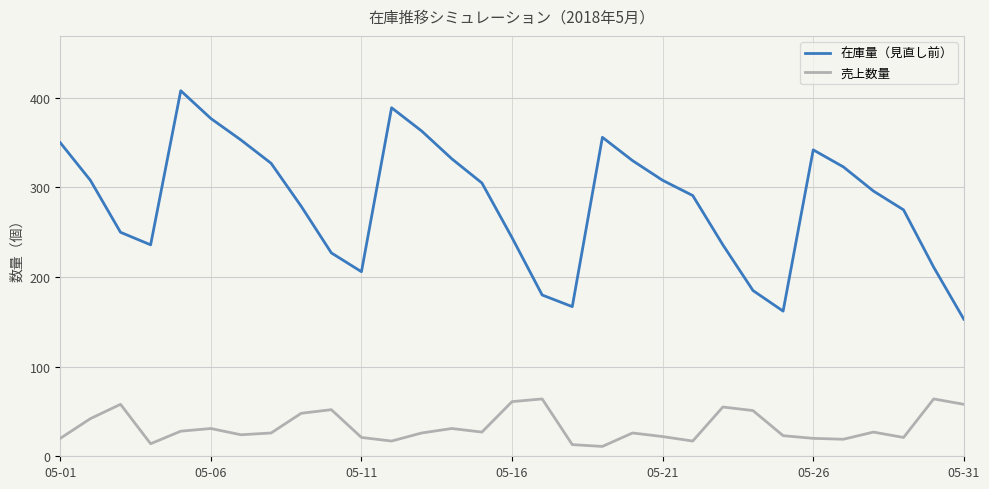

Which series has the largest total across all categories?

在庫量（見直し前）